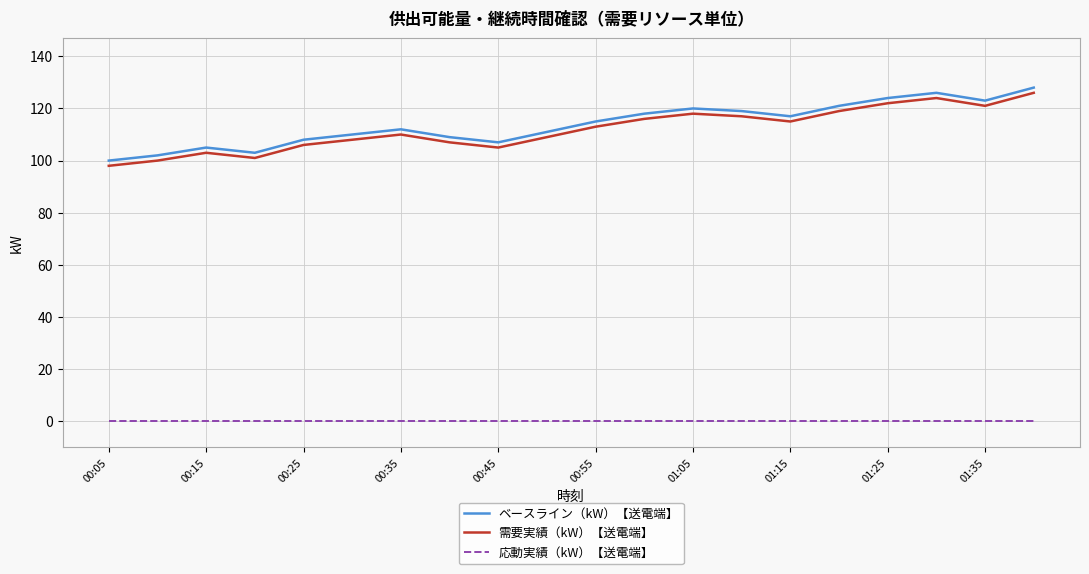

Rank the series by their maximum value, from highest to lowest.

ベースライン（kW）【送電端】, 需要実績（kW）【送電端】, 応動実績（kW）【送電端】